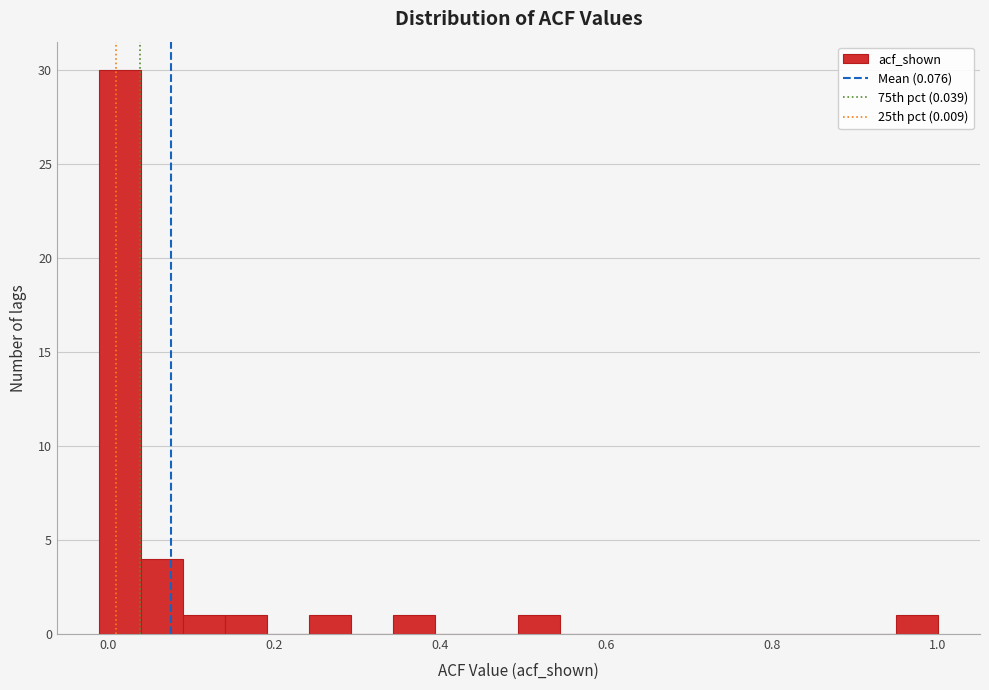

Around what value on the x-axis is the tallest bar? Give the approximate position of its centre, as read against the axis.

0.02